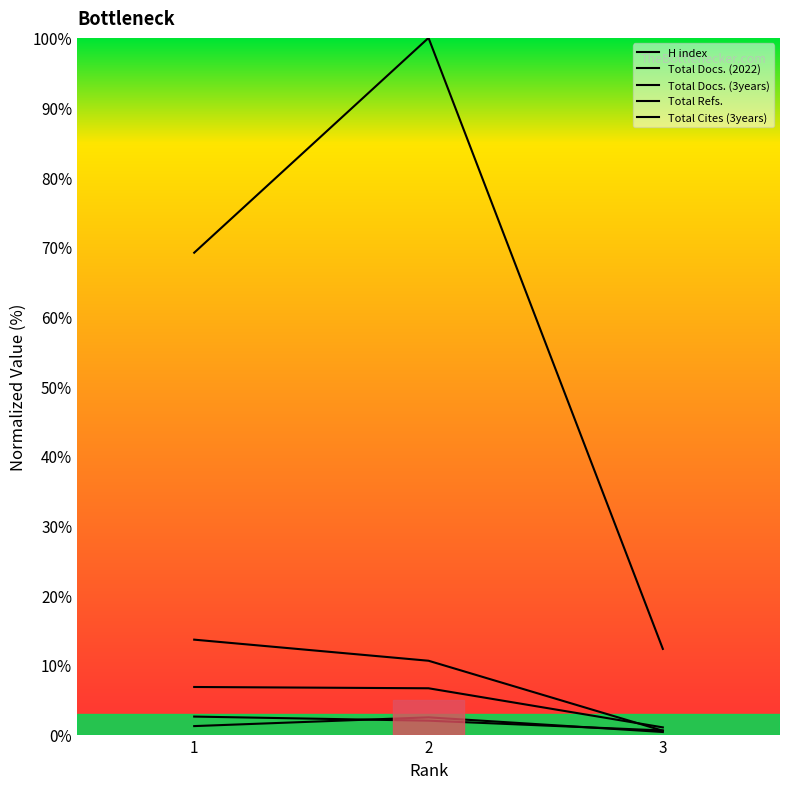

Count the number of categories in the chart.

3